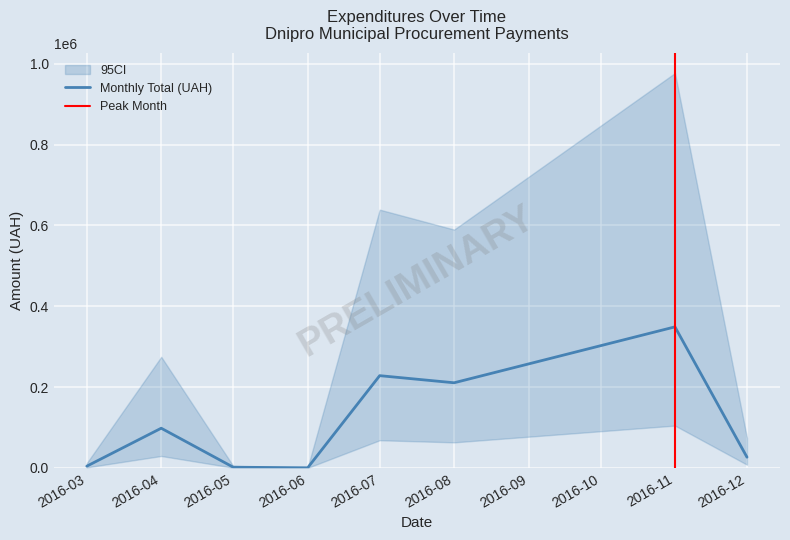

What is the greatest value displayed?

348965.9